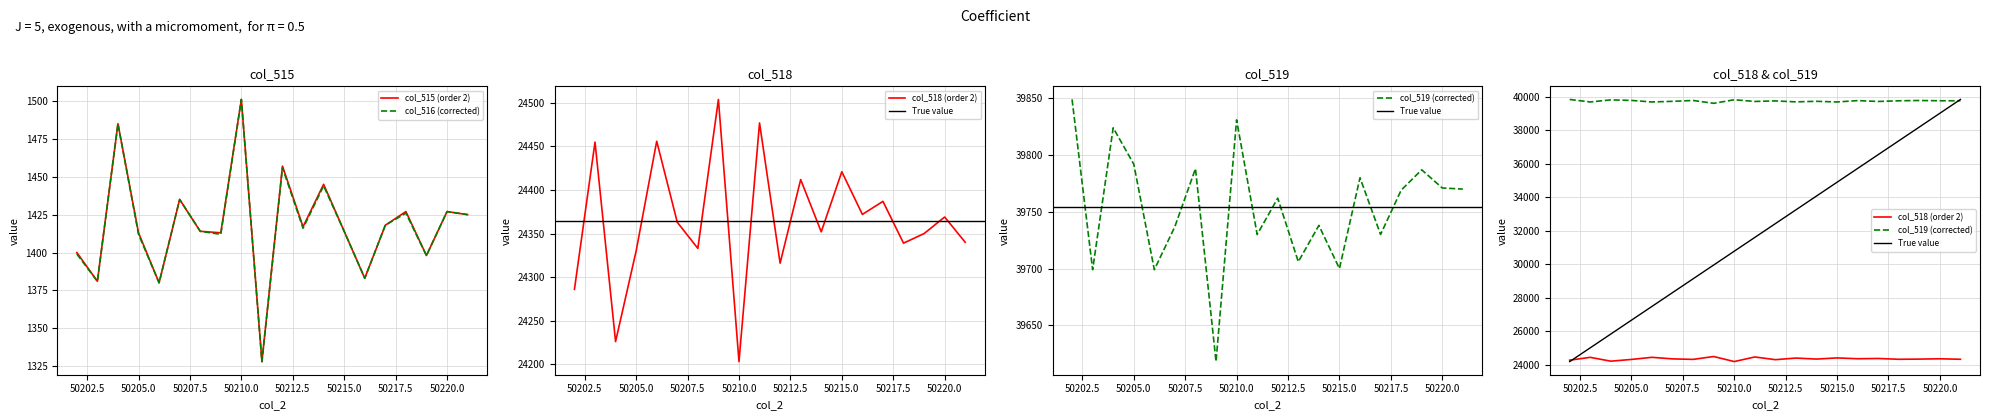

True or false: col_518 (order 2) and col_516 (corrected) cross at least once.

False